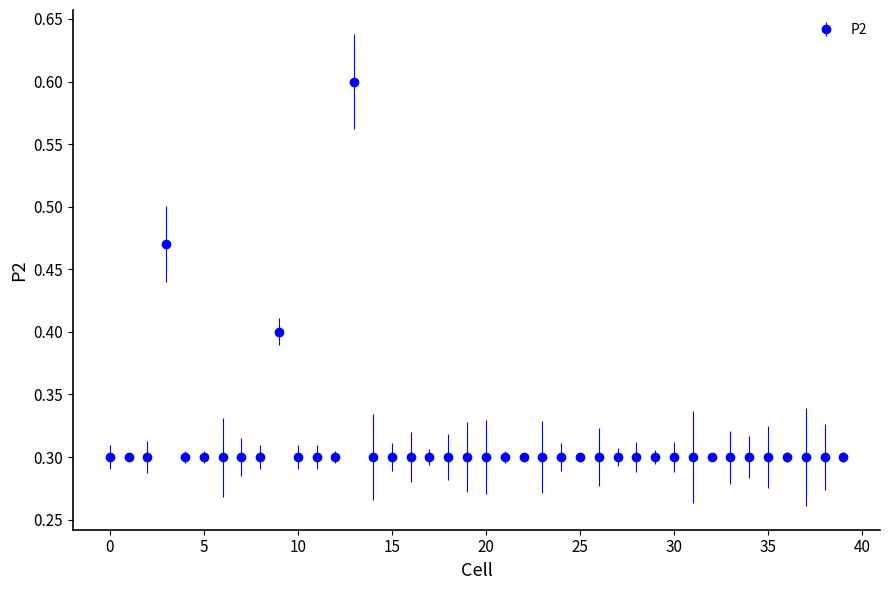

True or false: there are more than 1 points higher than both neighbors.

True